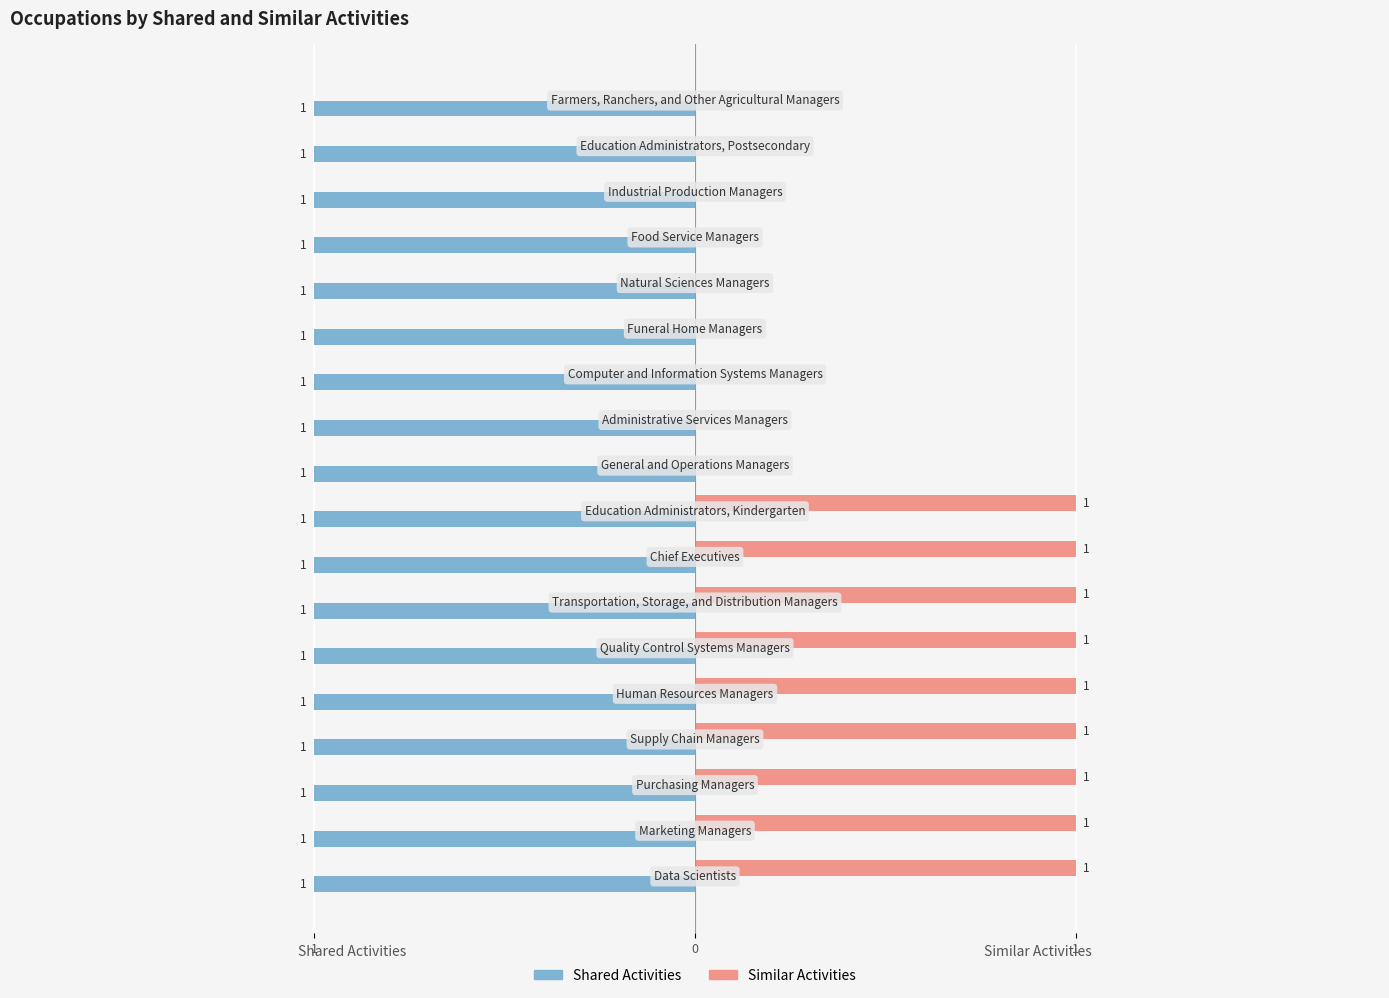

At how many categories does at least one series exceed 0?

18